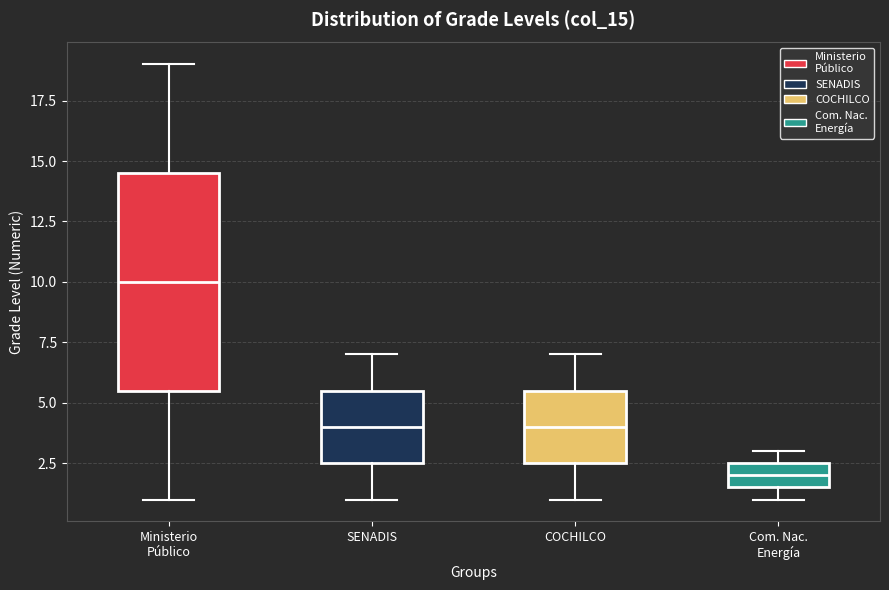

Reading left to right, transcribe this box plot: for each box, give where its median line is, the range the box spans, and where its two whiskers end, as read against the y-axis. The values are not printed on the chart, so give them approximately, as read against the axis.

Ministerio Público: median 10.0, box 5.5 to 14.5, whiskers 1.0 to 19.0
SENADIS: median 4.0, box 2.5 to 5.5, whiskers 1.0 to 7.0
COCHILCO: median 4.0, box 2.5 to 5.5, whiskers 1.0 to 7.0
Com. Nac. Energía: median 2.0, box 1.5 to 2.5, whiskers 1.0 to 3.0